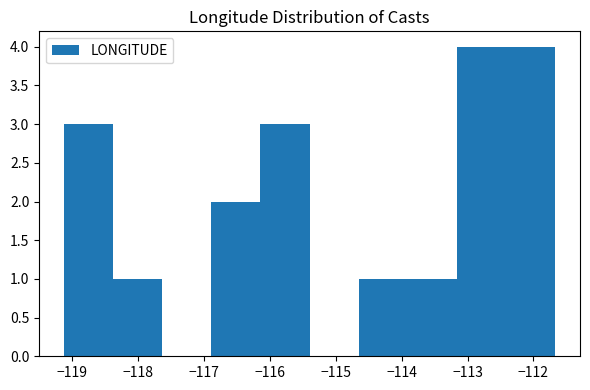

Reading left to right, transcribe this chart: for each bar, give the range it covers on the x-axis and its height. Neither the bar edges nor the heights are printed on the chart, so give them approximately, as read against the axes.

-119.1 to -118.4: 3
-118.4 to -117.6: 1
-117.6 to -116.9: 0
-116.9 to -116.1: 2
-116.1 to -115.4: 3
-115.4 to -114.7: 0
-114.7 to -113.9: 1
-113.9 to -113.2: 1
-113.2 to -112.4: 4
-112.4 to -111.7: 4